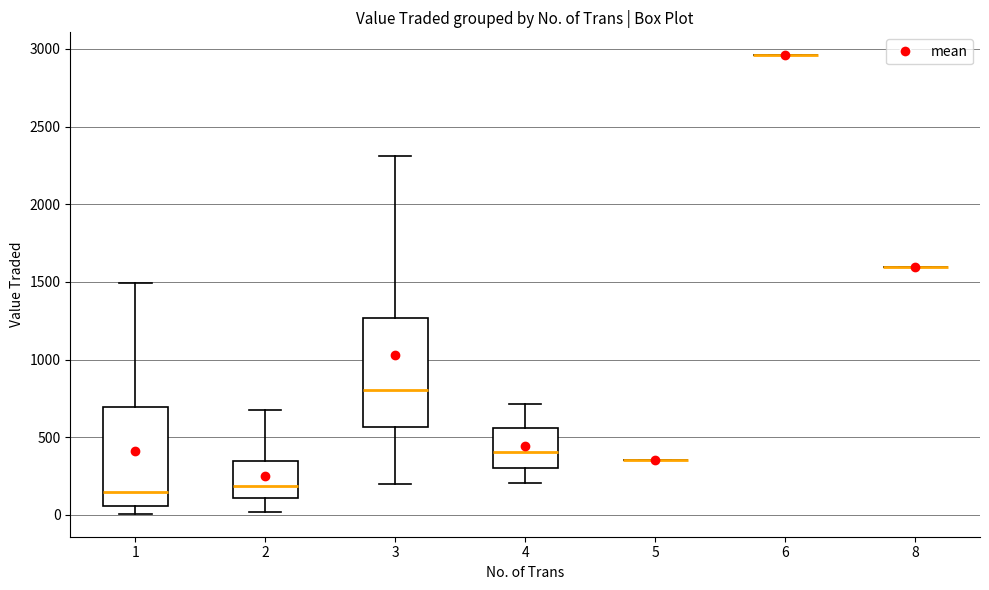

Comparing the boxes themselves (not the whiskers), which one is the tallest?

3